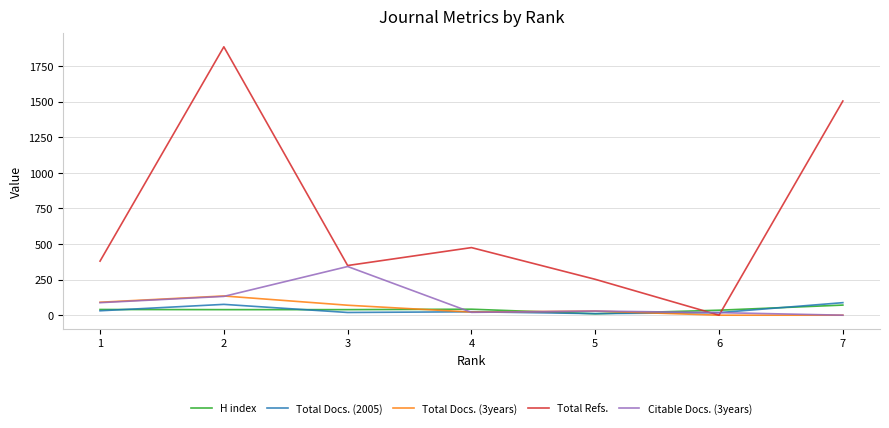

What is the average value of the Total Docs. (2005) series?

38